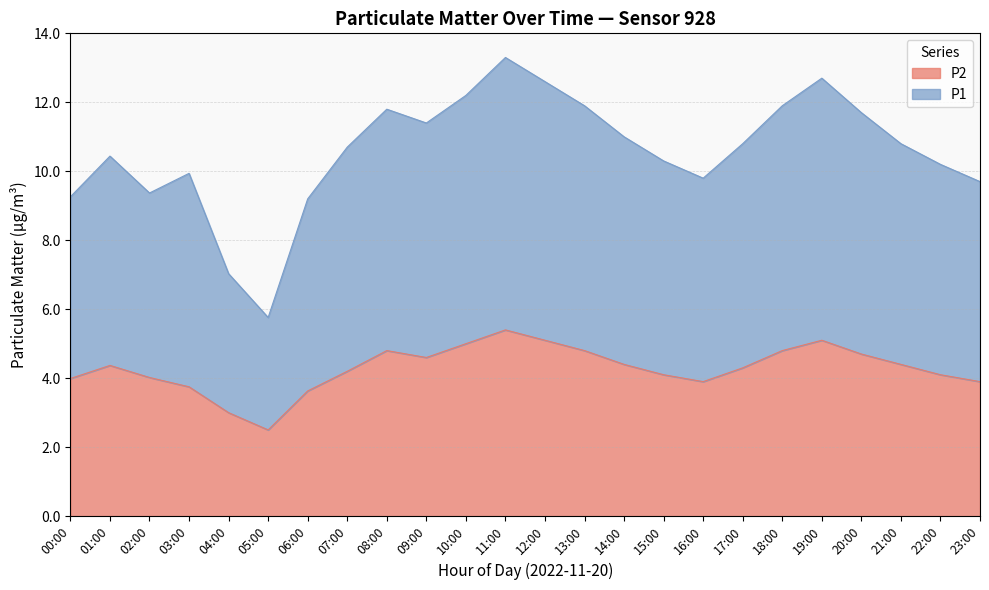

At how many categories does at least one series exceed 9?

22